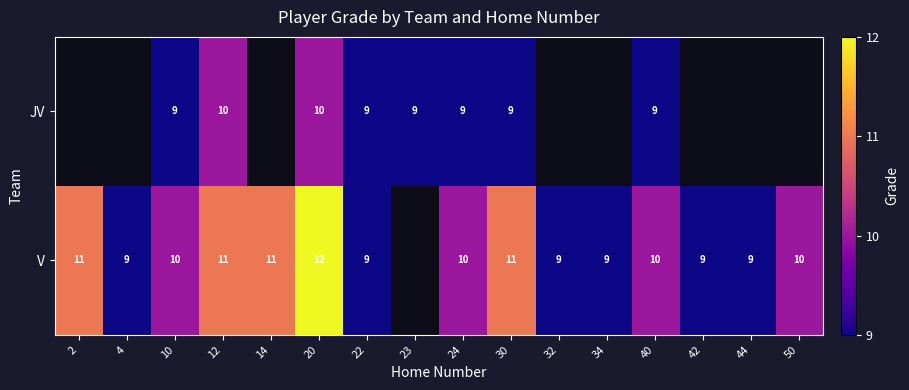

At which category is the sum across all series the highest?

20